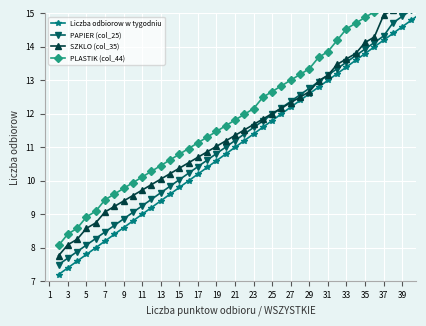

Which category has the highest value across all series?

39